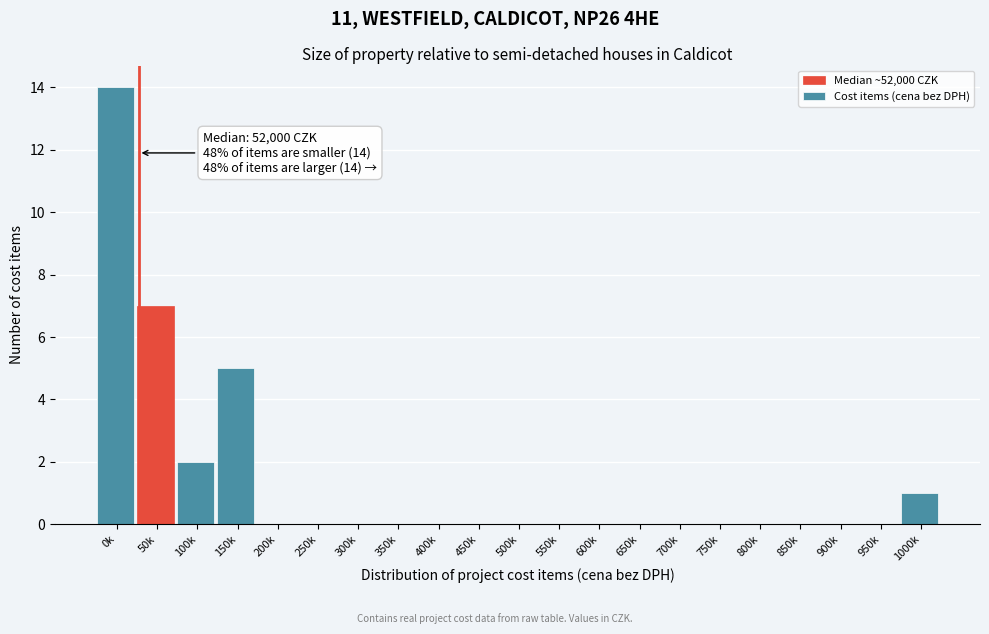

Reading left to right, what are all the values shown in this chart?

0k=14	50k=7	100k=2	150k=5	200k=0	250k=0	300k=0	350k=0	400k=0	450k=0	500k=0	550k=0	600k=0	650k=0	700k=0	750k=0	800k=0	850k=0	900k=0	950k=0	1000k=1